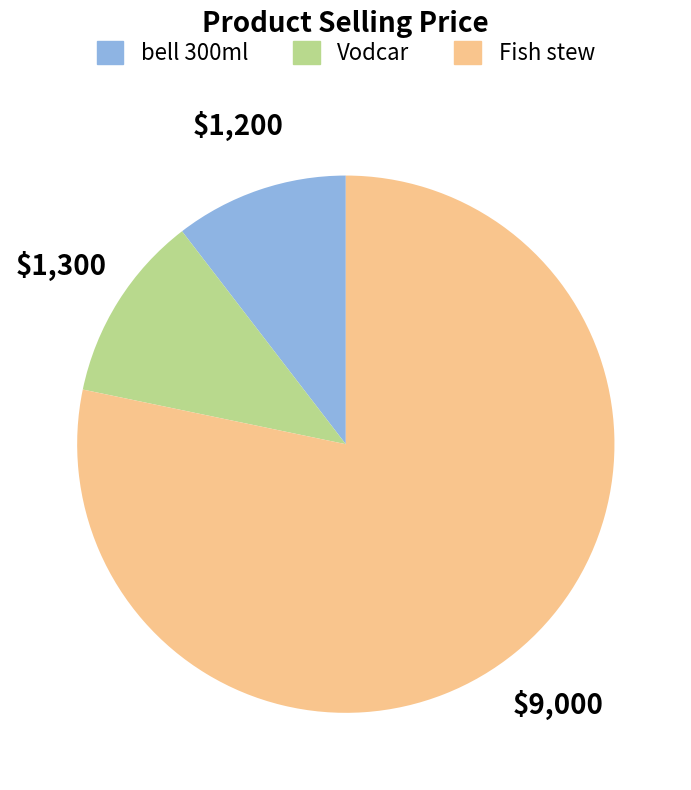

Do Vodcar and bell 300ml together represent more than half of the pie?

No